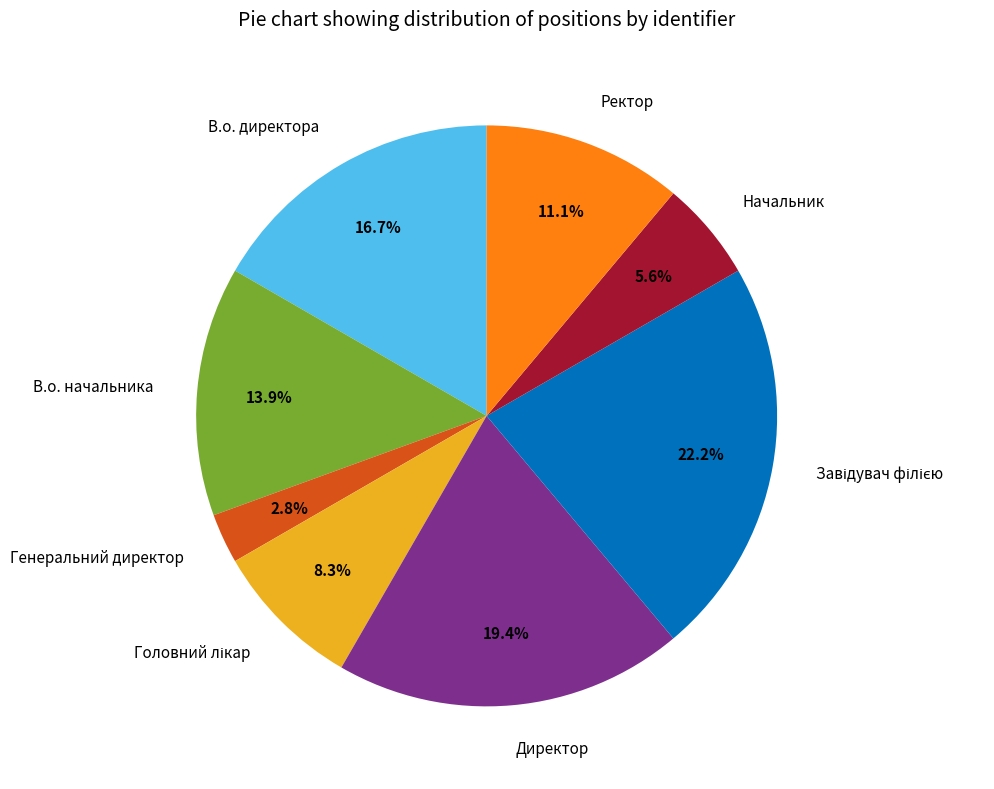

Is there a majority slice in this chart?

No